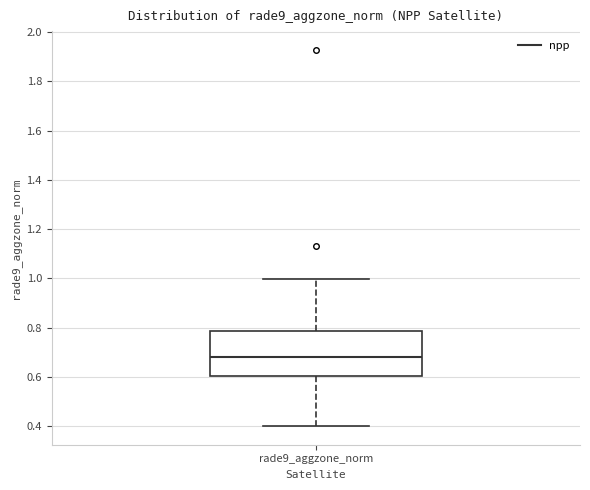

Read this box plot against the y-axis: the position of the median line, the range covered by the box, and the ends of both whiskers. The values are not printed on the chart, so give them approximately, as read against the axis.

median 0.68, box 0.60 to 0.78, whiskers 0.40 to 1.00